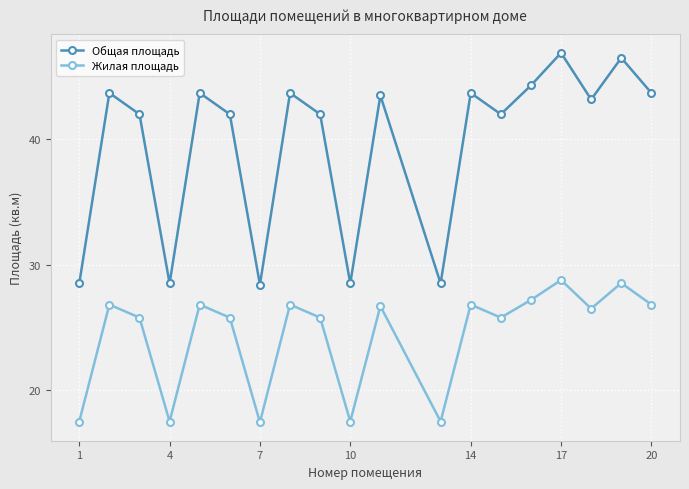

How many lines are shown in the chart?

2